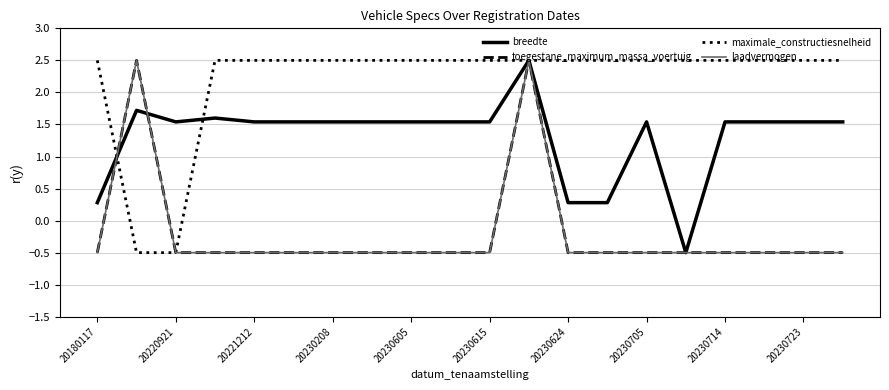

Does the chart have visible grid lines?

Yes